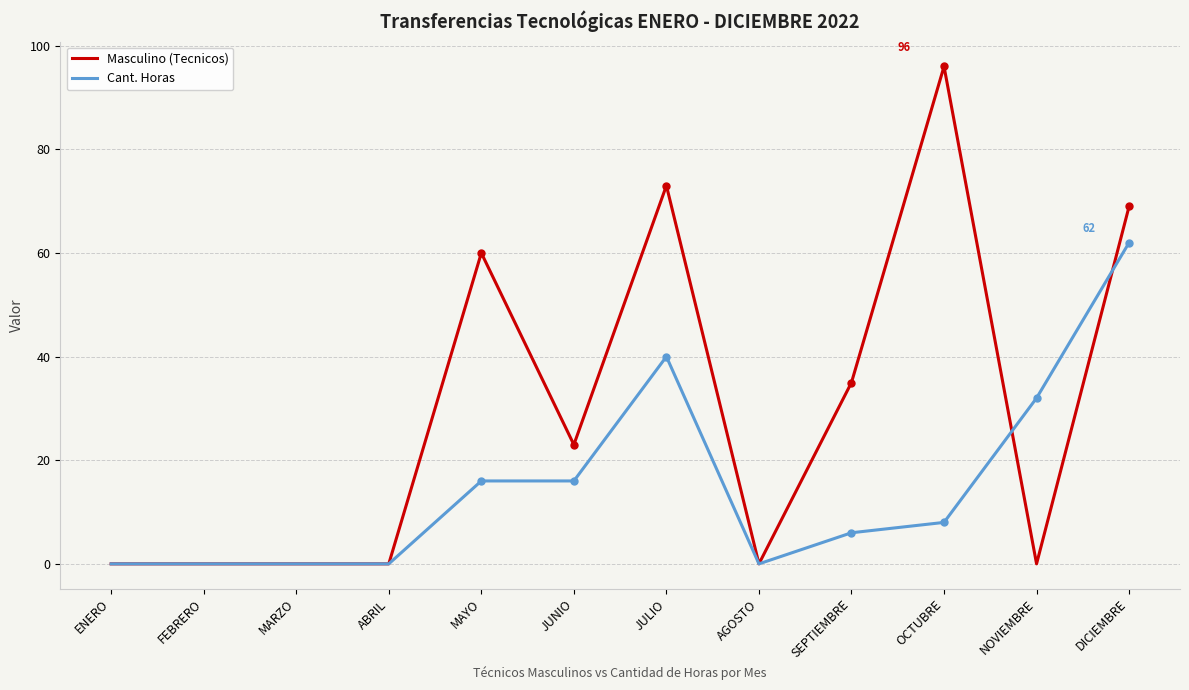

List the series in order of their overall mean, lowest first.

Cant. Horas, Masculino (Tecnicos)